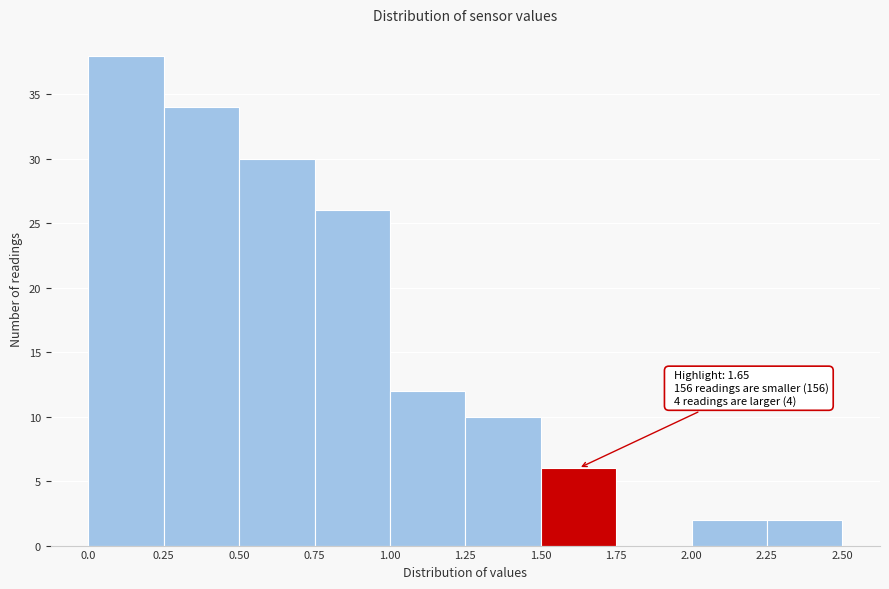

Over which range of the x-axis is the bar tallest?

0.0 to 0.25